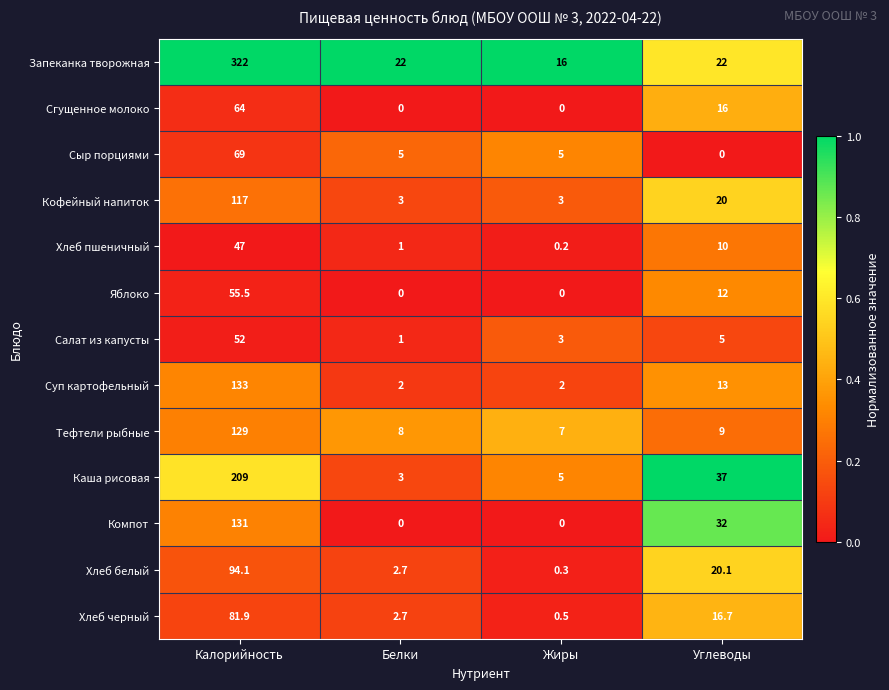

What is the total value across all series at Белки?

50.4